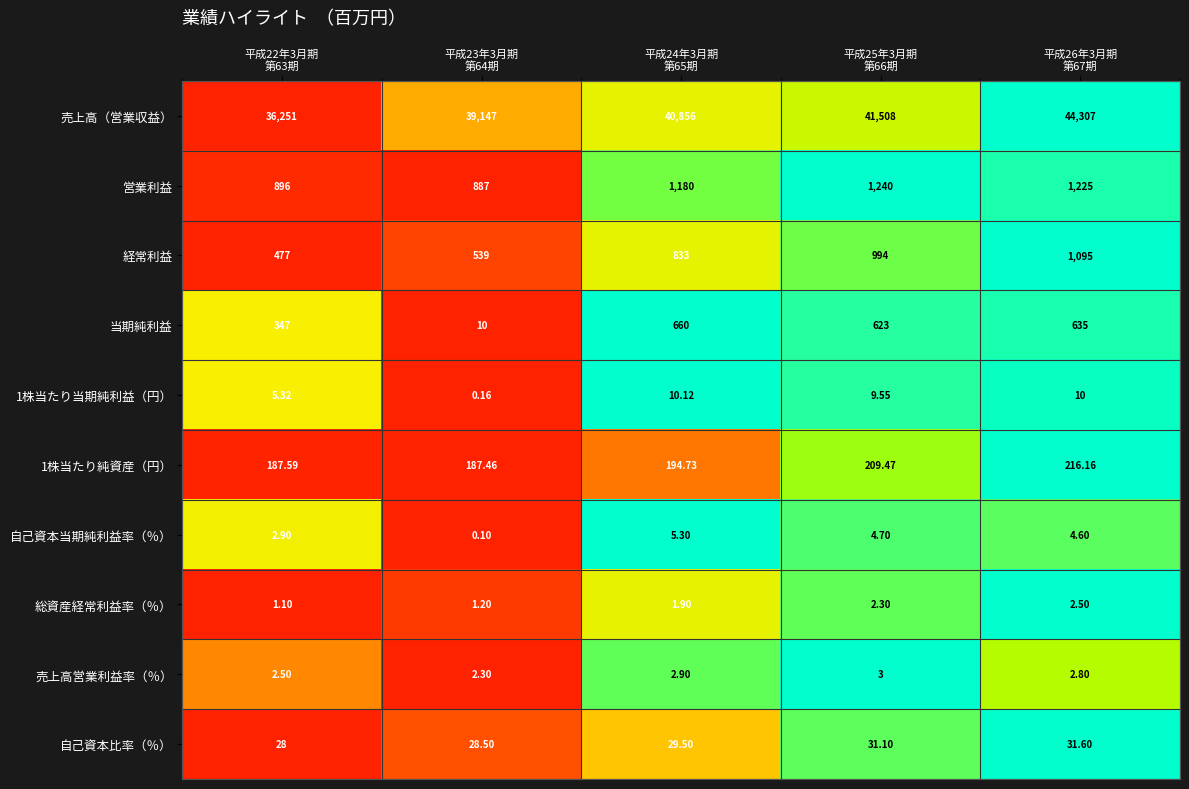

At which category is the sum across all series the highest?

平成26年3月期
第67期